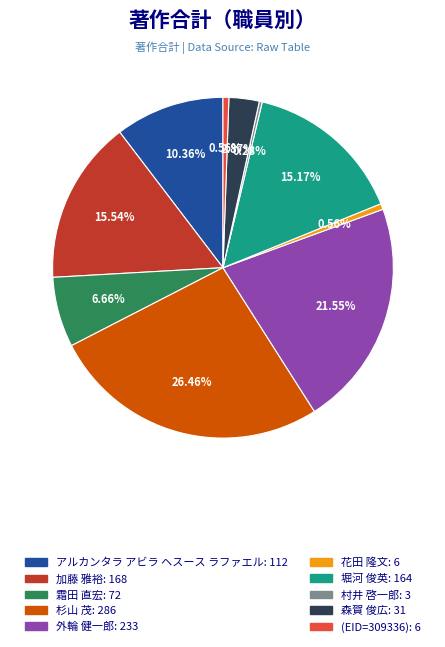

Is the sum of 森賀 俊広 and (EID=309336) greater than half?

No